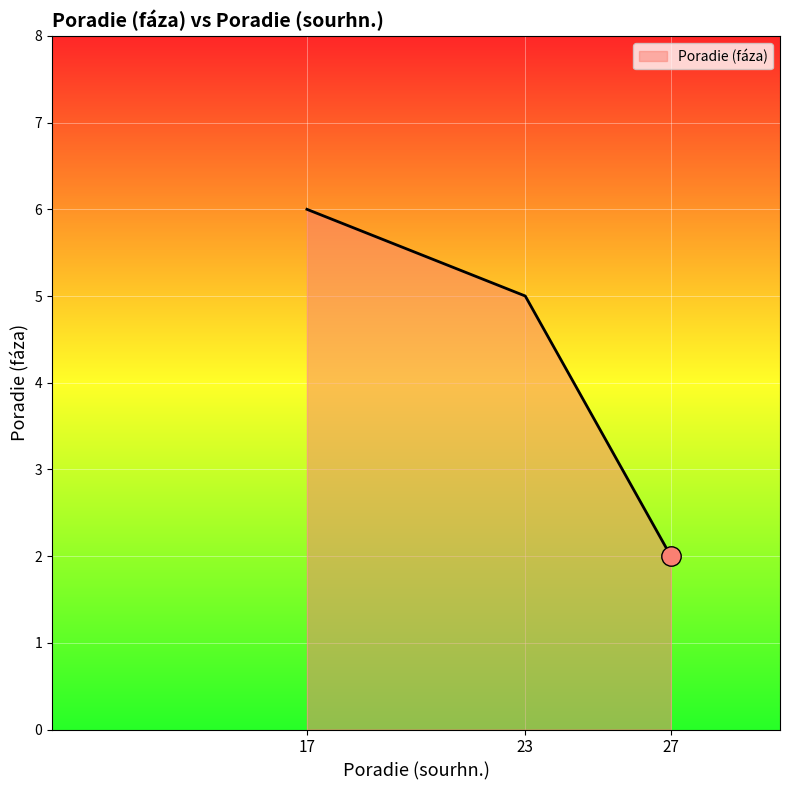

How many distinct data groups are displayed?

1